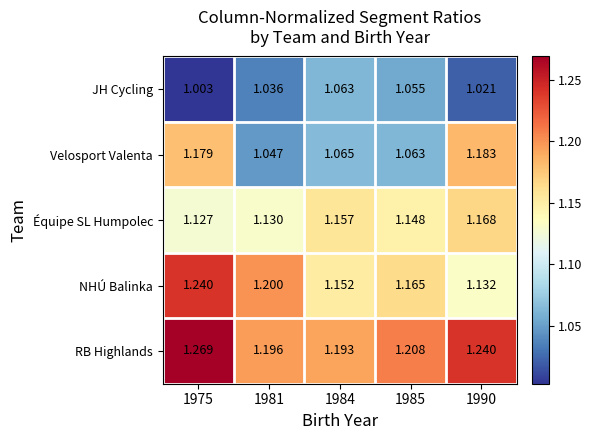

Which series has the widest spread of values?

Velosport Valenta